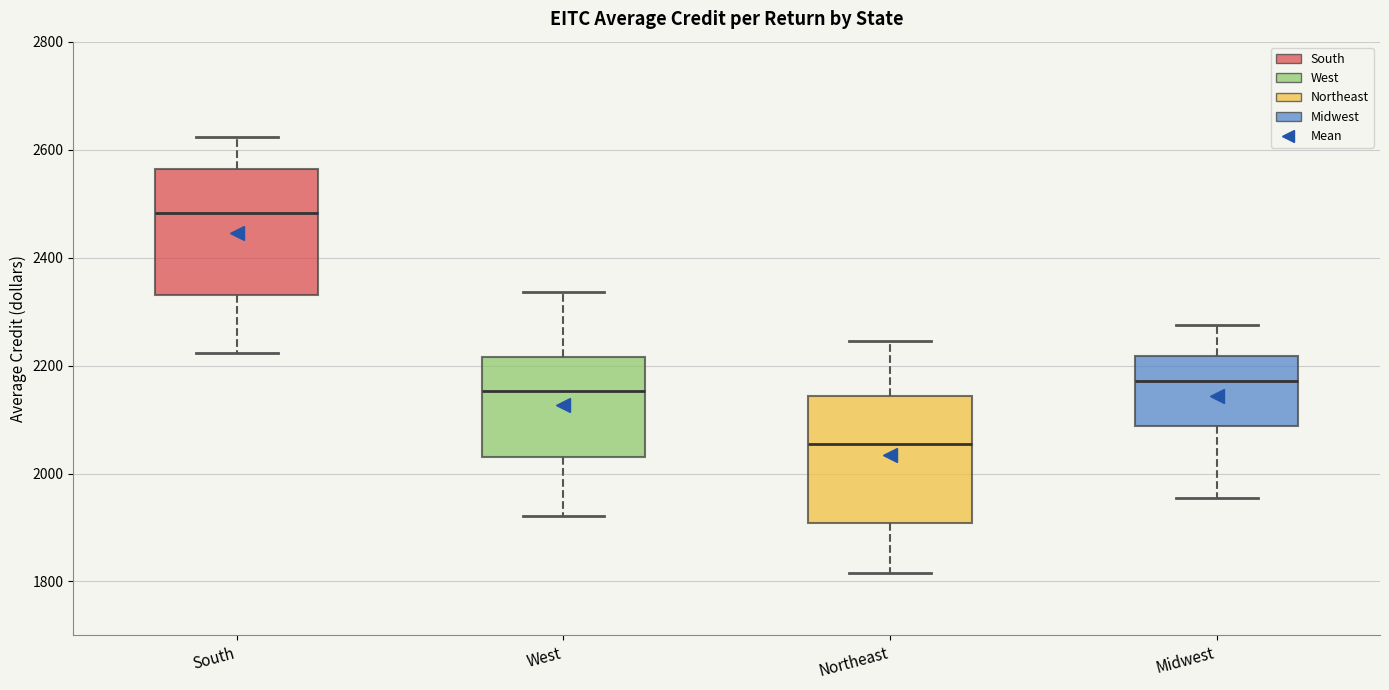

Reading left to right, read every box against the y-axis: the position of its median line, the range the box covers, and the ends of its whiskers. The values are not printed on the chart, so give them approximately, as read against the axis.

South: median 2480, box 2340 to 2560, whiskers 2220 to 2620
West: median 2160, box 2040 to 2220, whiskers 1920 to 2340
Northeast: median 2060, box 1900 to 2140, whiskers 1820 to 2240
Midwest: median 2180, box 2080 to 2220, whiskers 1960 to 2280